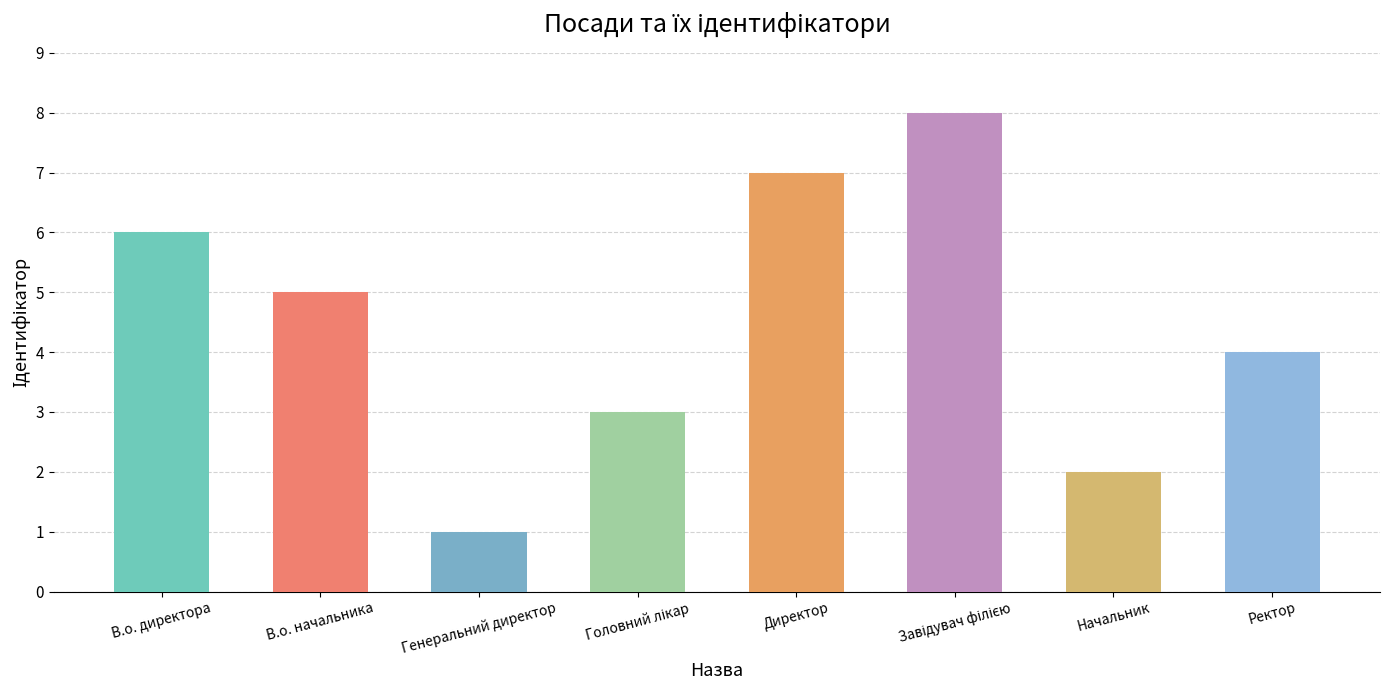

Reading left to right, transcribe all the data shown in this chart.

6	5	1	3	7	8	2	4